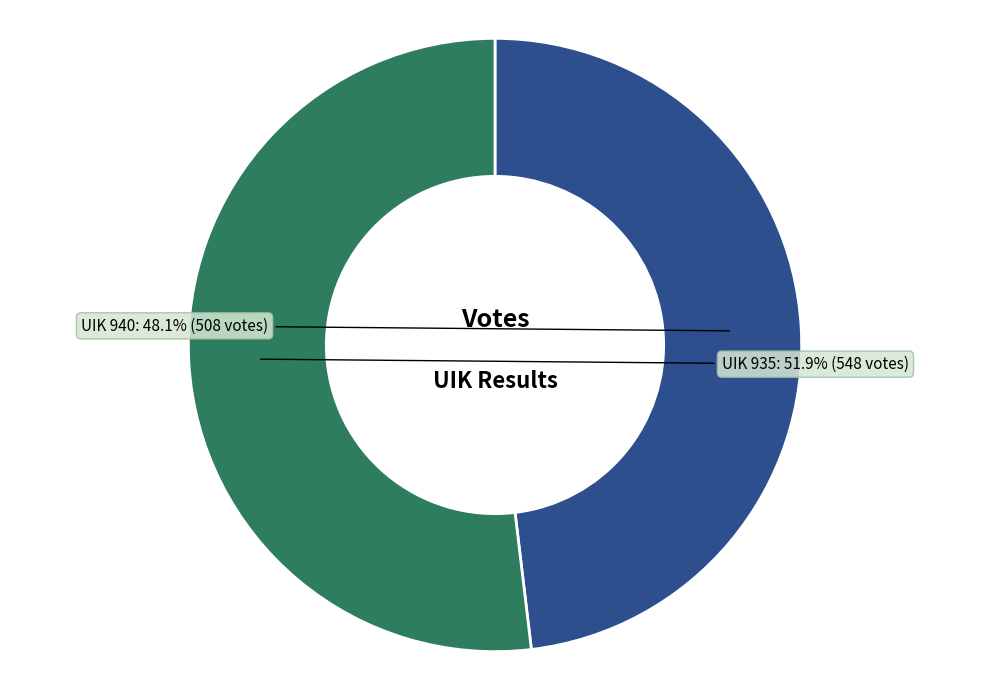

Is there any slice that represents more than half of the pie?

Yes